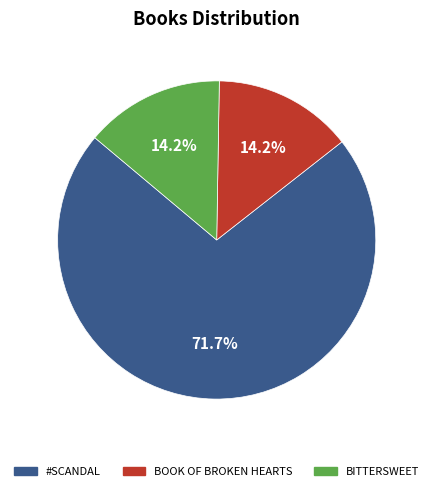

To the nearest percent, what is the average slice percentage?

33%